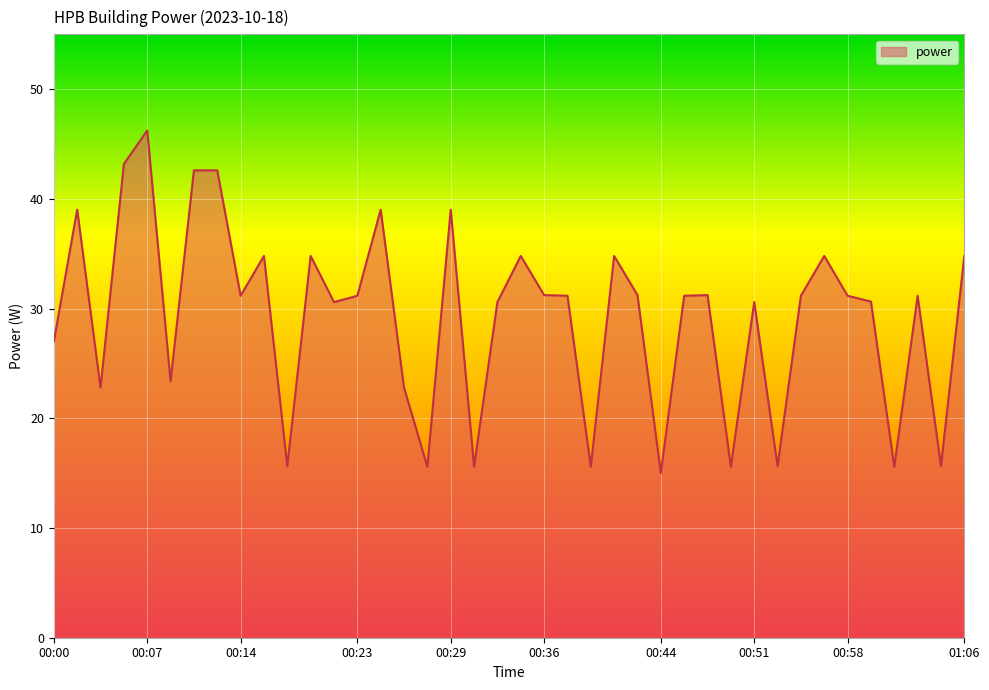

What is the minimum value shown in the chart?

15.0